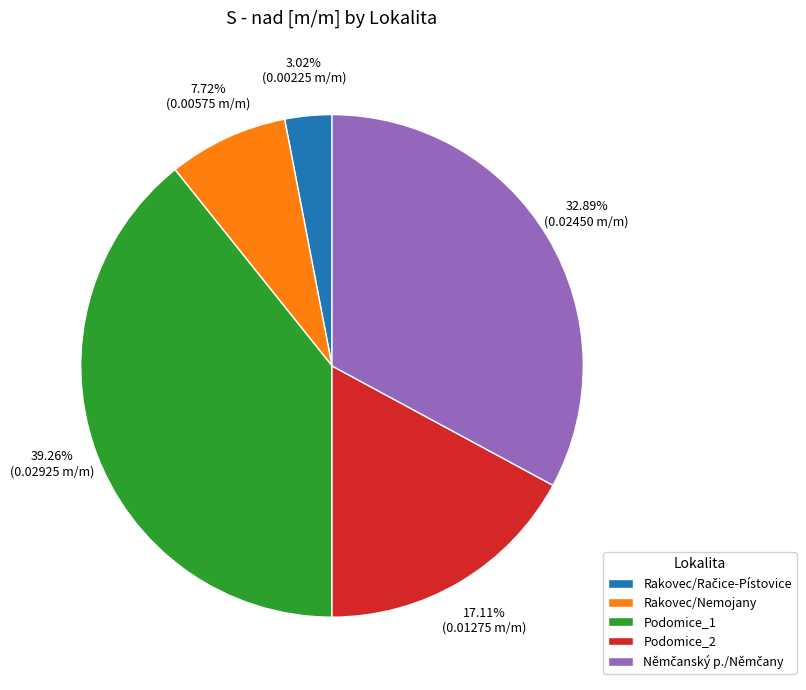

Does any single category account for the majority?

No